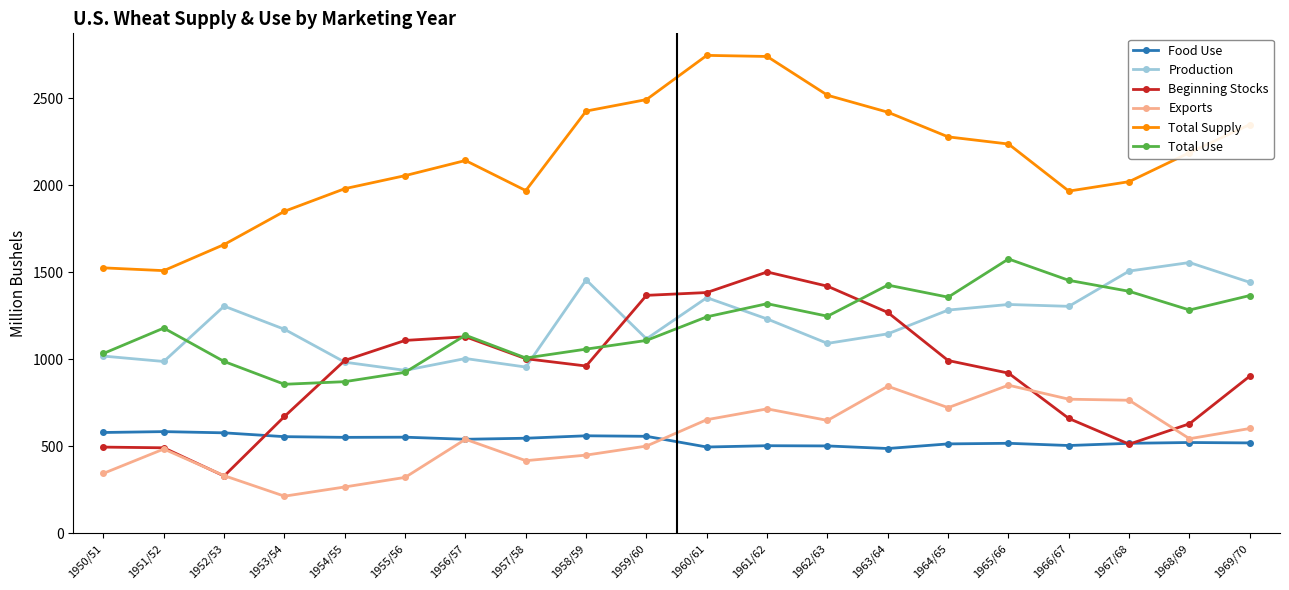

What is the difference between the highest and lowest values at 1967/68?

1508.6